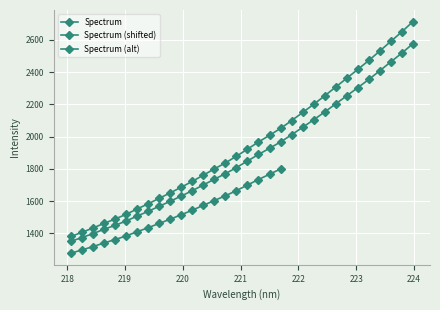

What position from the right is 222.4538?

9